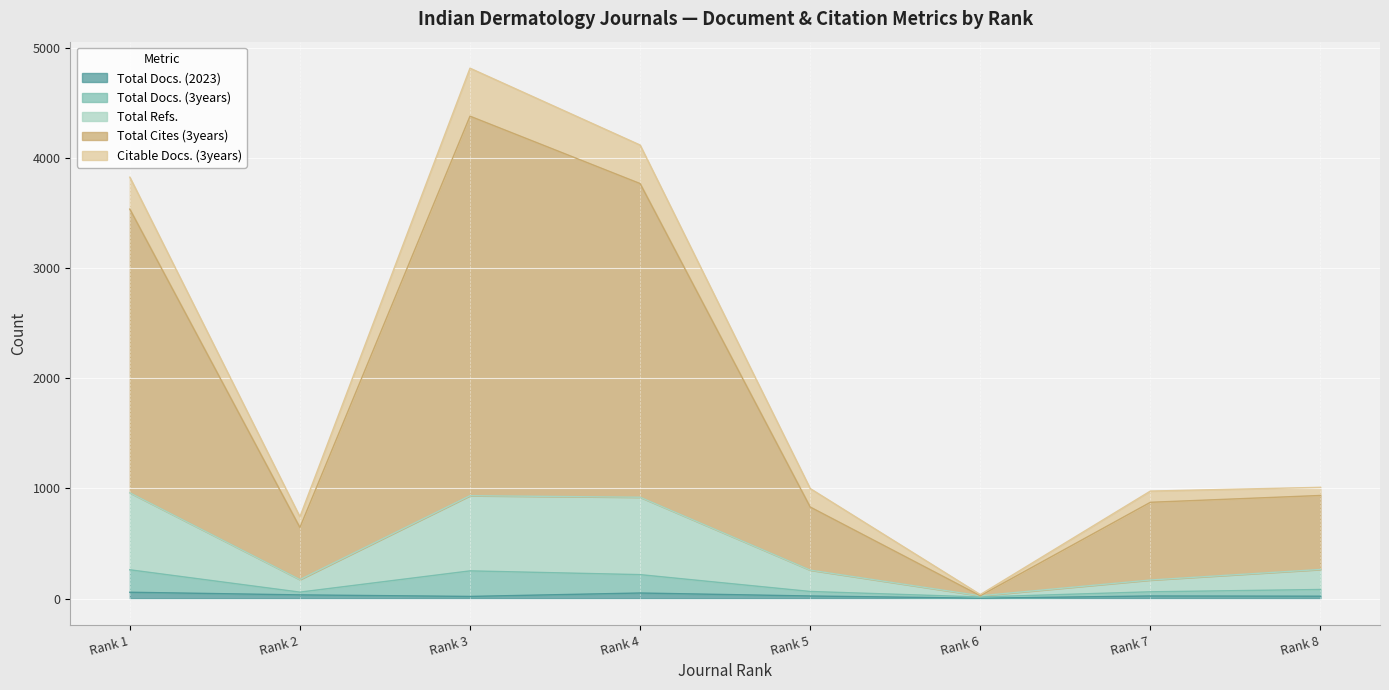

Does the chart display data point markers on the line(s)?

No